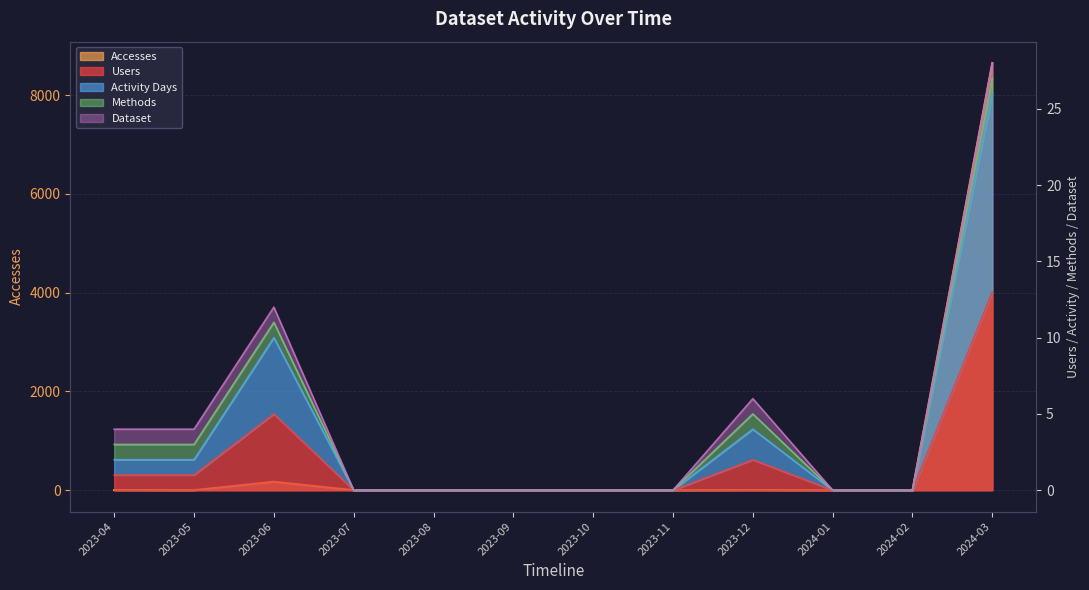

True or false: Accesses and Users cross at least once.

False